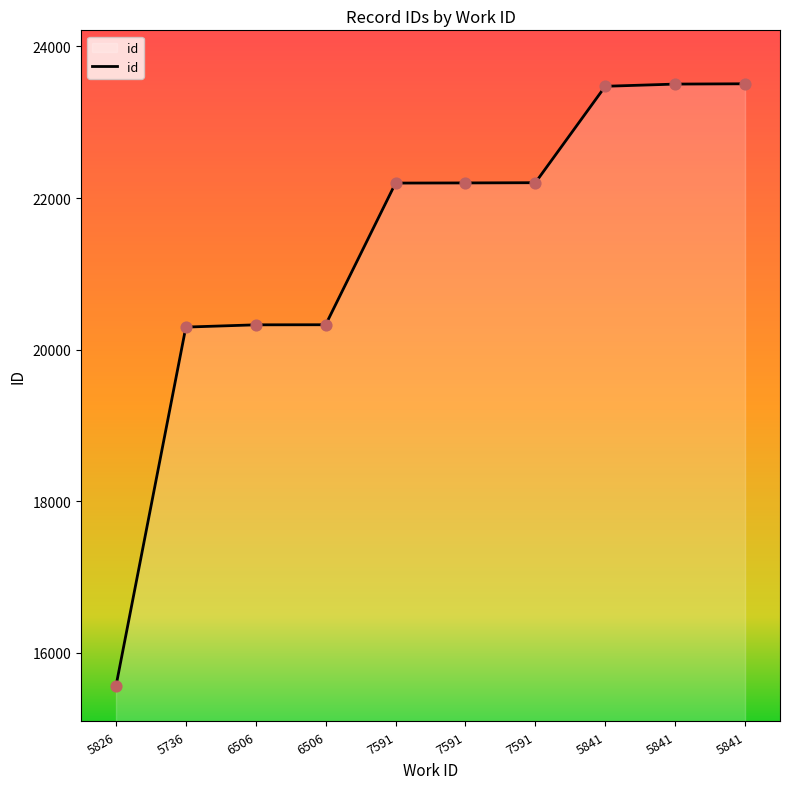

What is the ratio of the value at 5826 to the value at 7591?

0.7